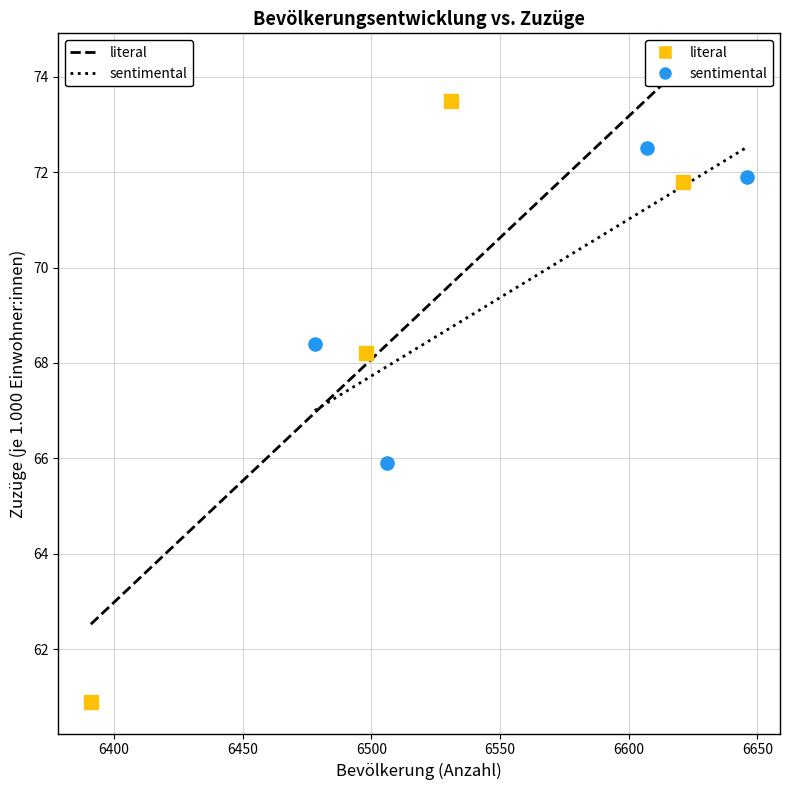

Which series reaches the maximum Y coordinate?

literal